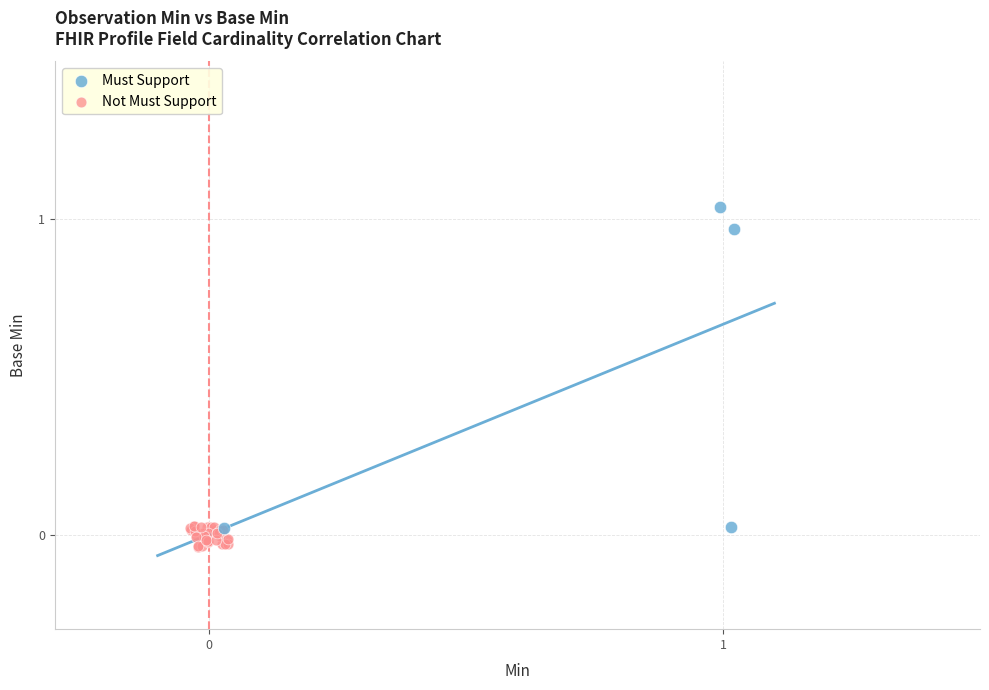

Which series has the largest Y range (max minus min)?

Must Support